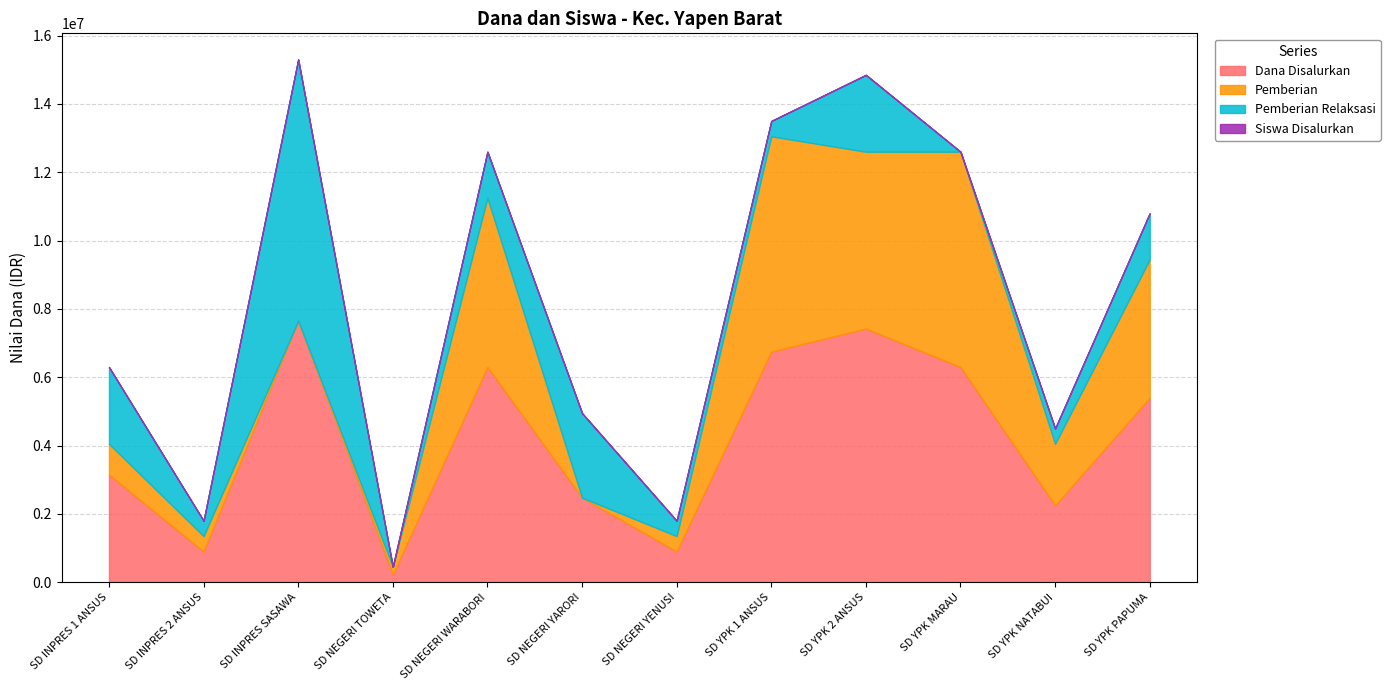

How many interior local valleys does the Dana Disalurkan series have?

4